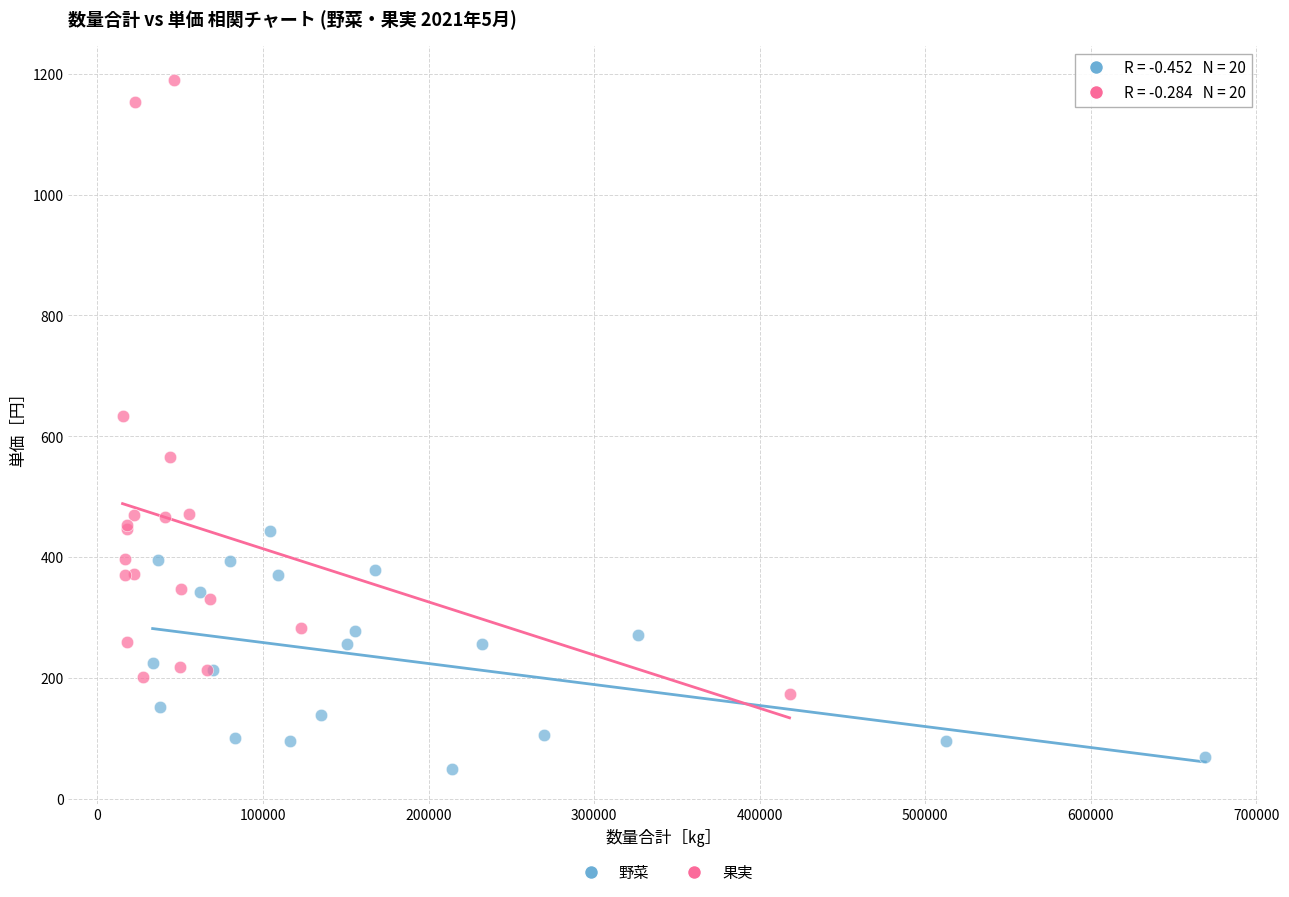

Which series contains the lowest Y value?

野菜